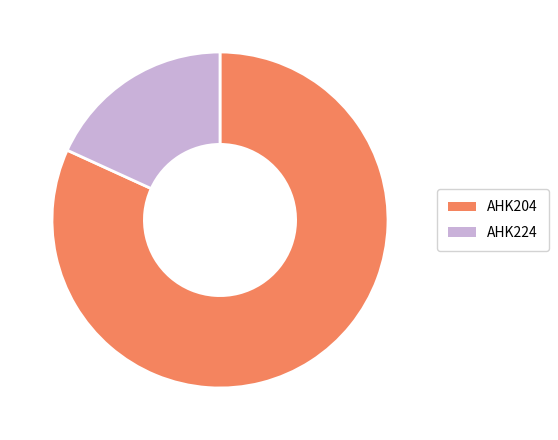

How many segments does this pie chart have?

2